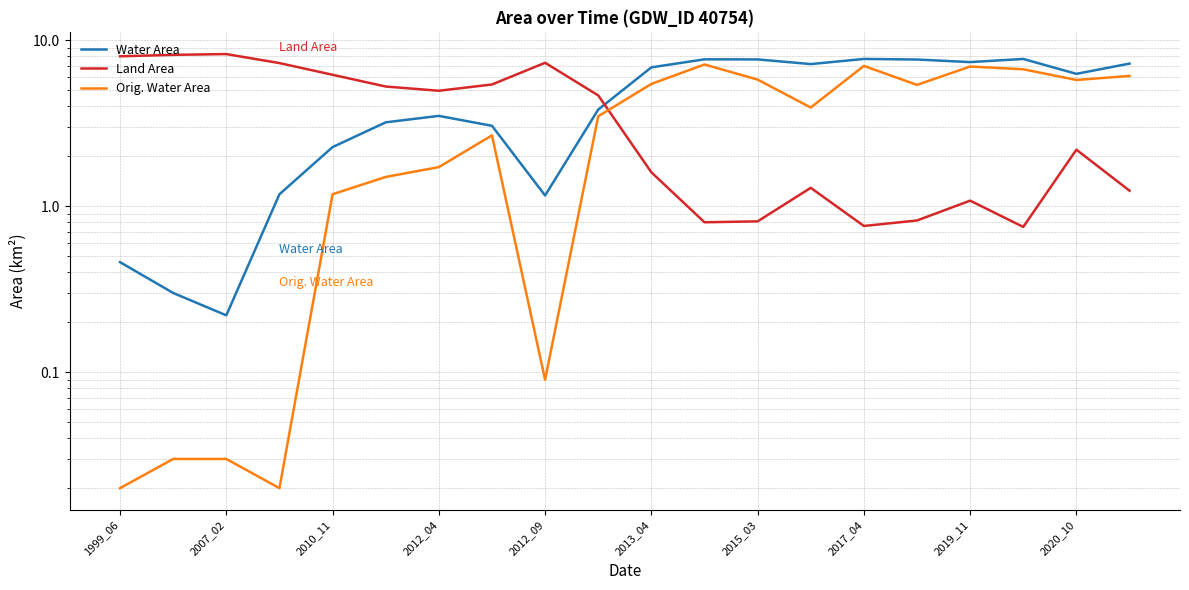

Reading left to right, extract all data points from this chart.

Water Area: 0.5	0.3	0.2	1.2	2.3	3.2	3.5	3.0	1.2	3.8	6.9	7.7	7.7	7.2	7.7	7.7	7.4	7.7	6.3	7.2
Land Area: 8.0	8.2	8.2	7.3	6.2	5.3	5.0	5.4	7.3	4.7	1.6	0.8	0.8	1.3	0.8	0.8	1.1	0.8	2.2	1.2
Orig. Water Area: 0.0	0.0	0.0	0.0	1.2	1.5	1.7	2.7	0.1	3.5	5.5	7.1	5.8	3.9	7.0	5.4	6.9	6.7	5.8	6.1